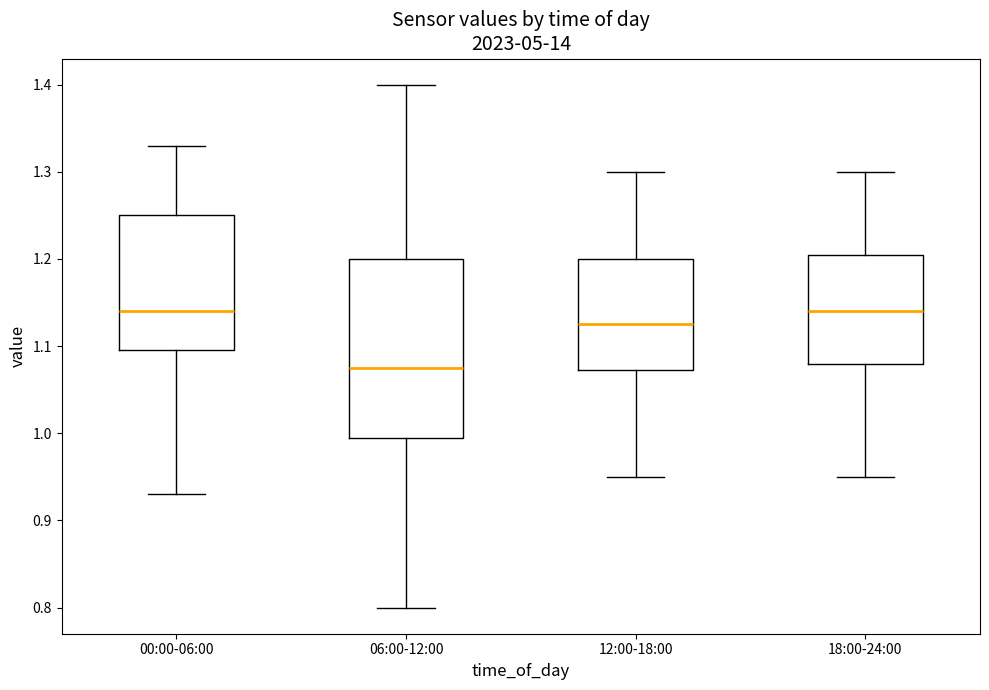

Where does the lower whisker of the box for 00:00-06:00 end on the y-axis? The values are not printed on the chart, so give them approximately, as read against the axis.

0.93